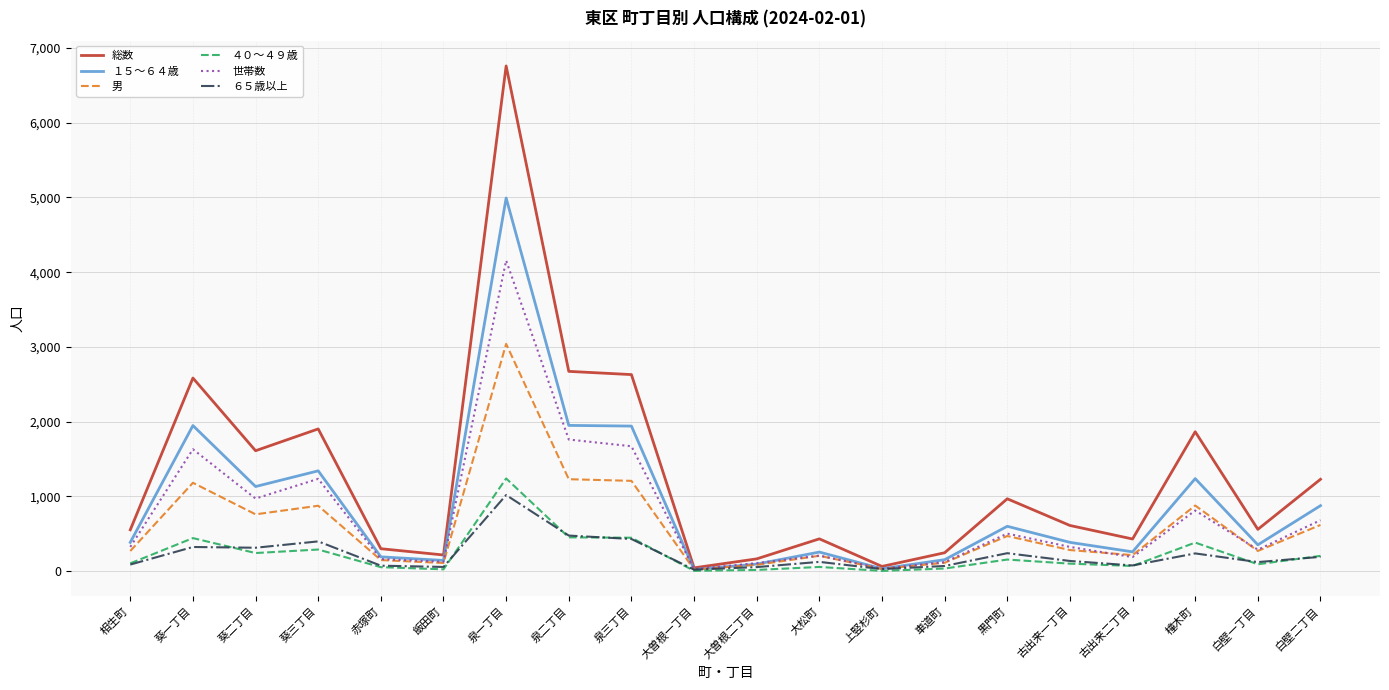

What is the maximum value shown in the chart?

6760